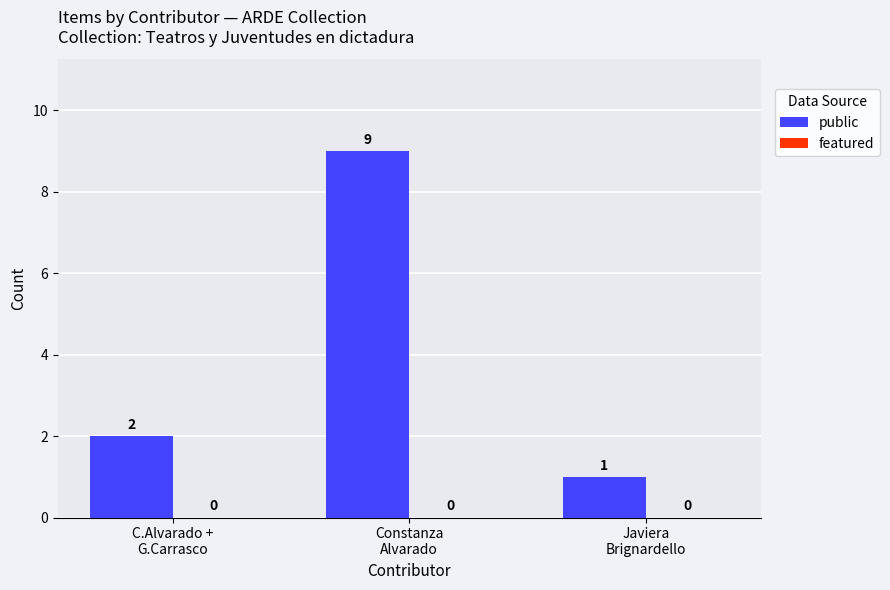

How many series are shown in this chart?

1